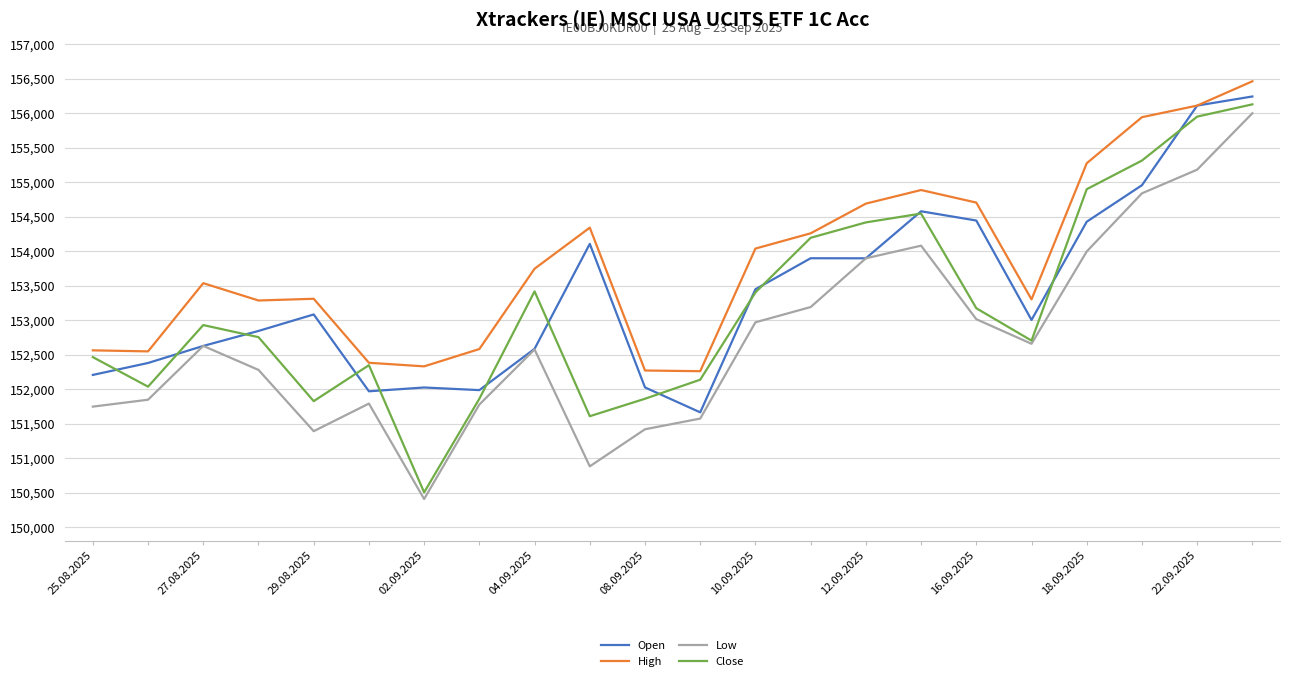

Which series has the largest range (max minus min)?

Close